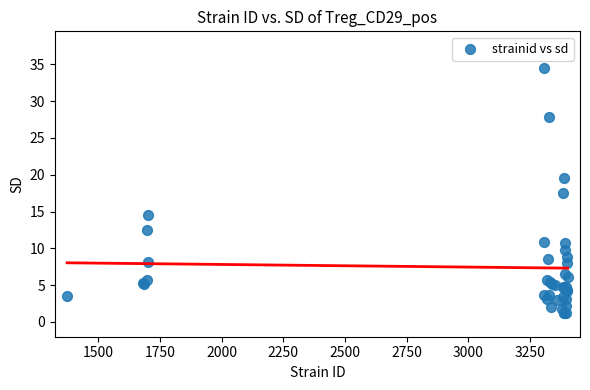

What Y value in the scatter plot is closest to 17?

17.5